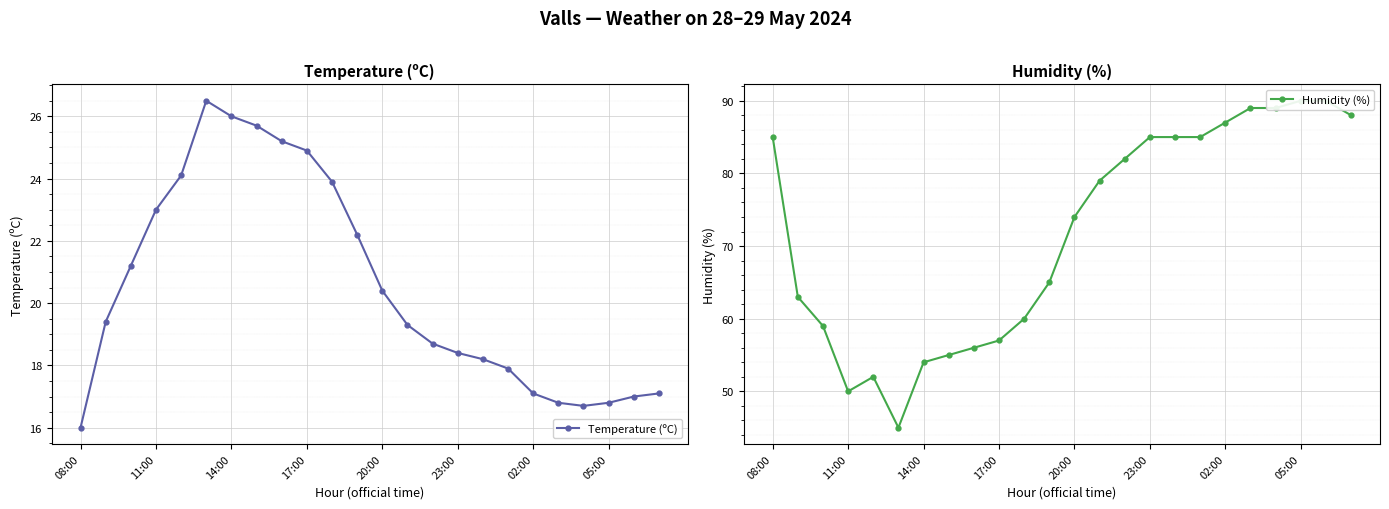

What is the maximum value for Temperature (ºC)?

26.5